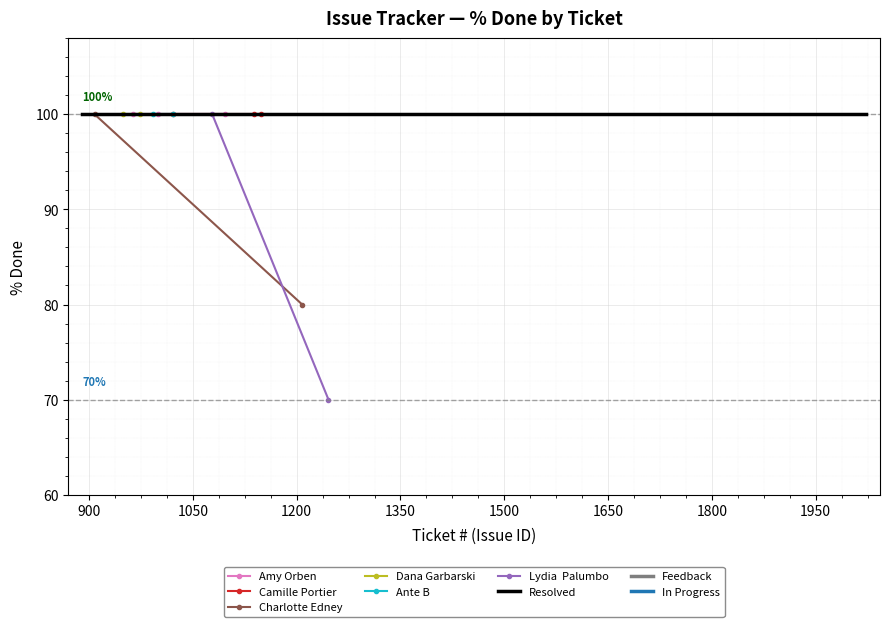

Which series has the largest total across all categories?

Resolved